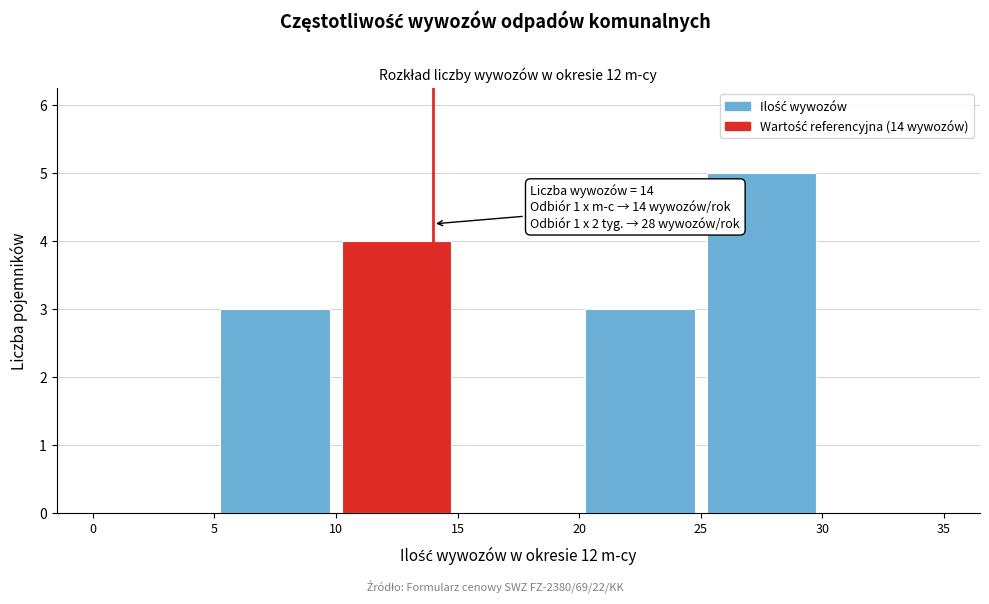

Which range on the x-axis has the tallest bar?

25 to 30